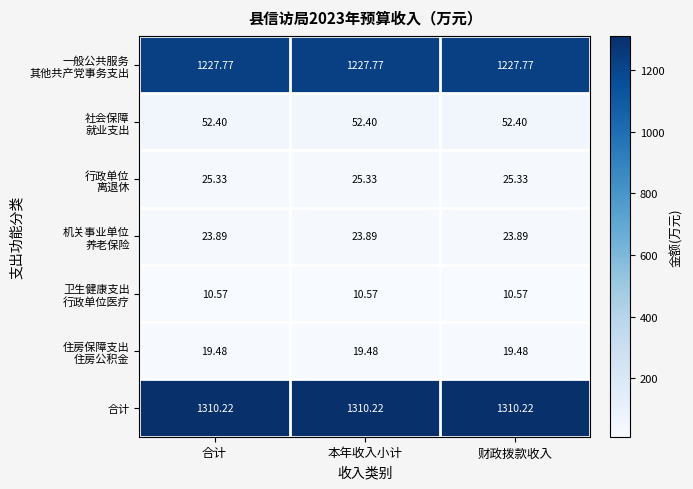

Which series has the largest total across all categories?

合计